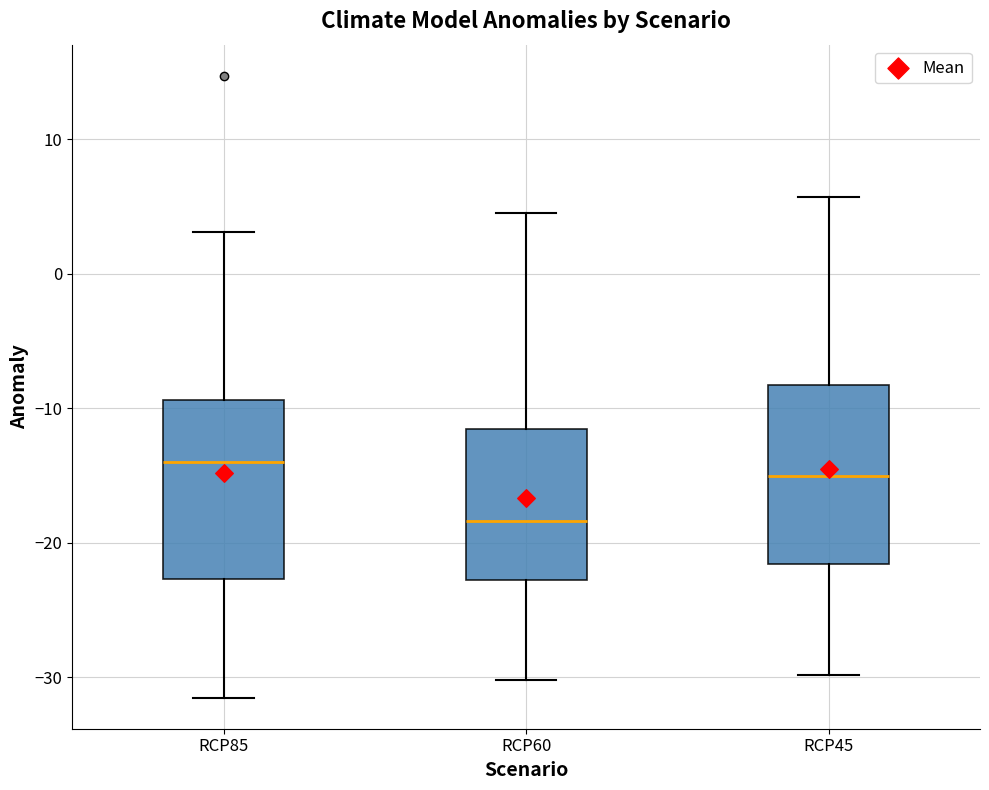

Where does the lower whisker of the box for RCP45 end on the y-axis? The values are not printed on the chart, so give them approximately, as read against the axis.

-30